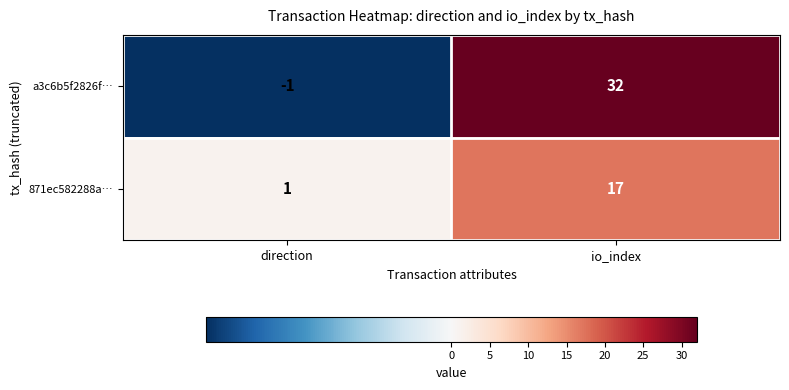

At which category does the chart reach its peak across all series?

io_index